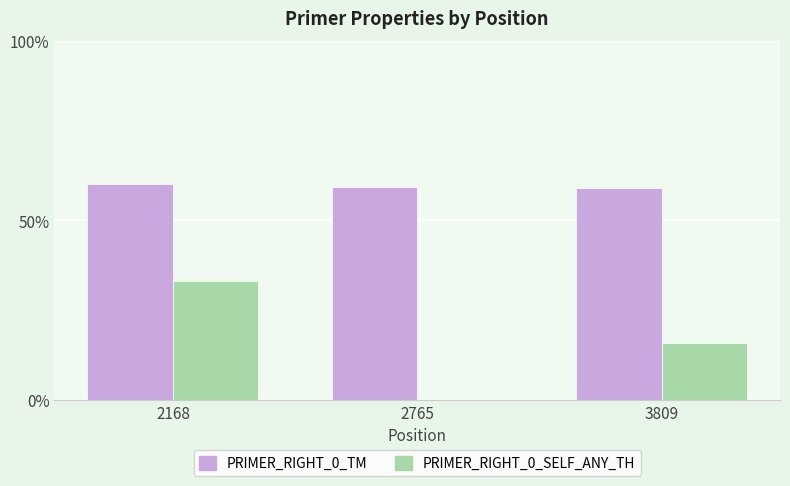

The value of PRIMER_RIGHT_0_TM at 3809 is 59.1. True or false?

True